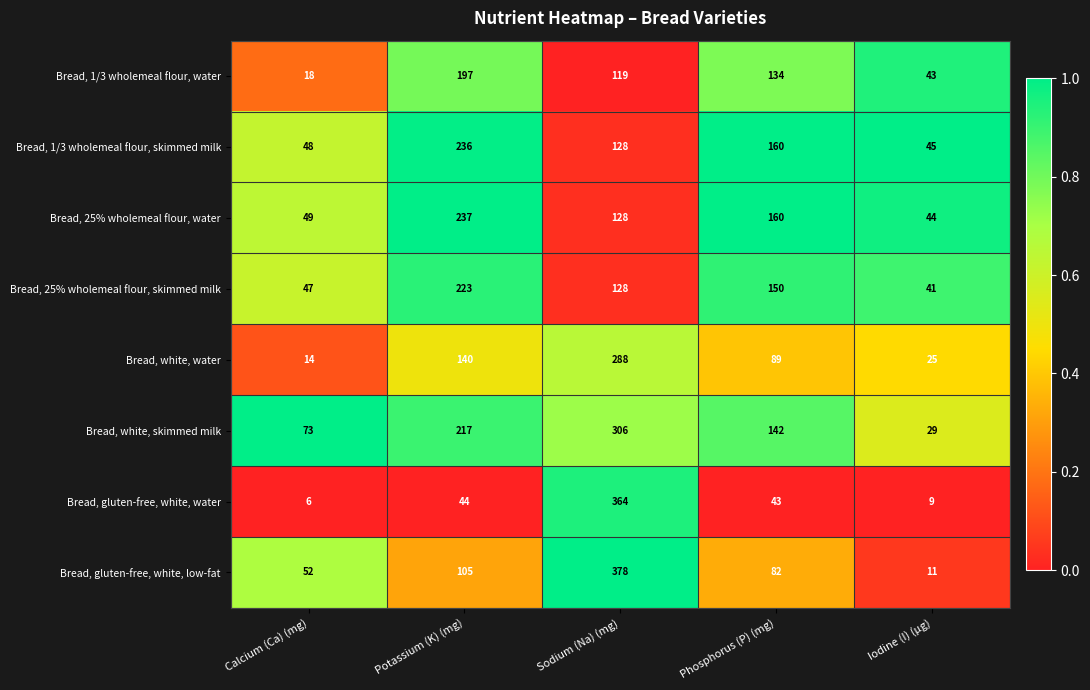

At Iodine (I) (µg), list the series in order from smallest to largest.

Bread, gluten-free, white, water, Bread, gluten-free, white, low-fat, Bread, white, water, Bread, white, skimmed milk, Bread, 25% wholemeal flour, skimmed milk, Bread, 1/3 wholemeal flour, water, Bread, 25% wholemeal flour, water, Bread, 1/3 wholemeal flour, skimmed milk